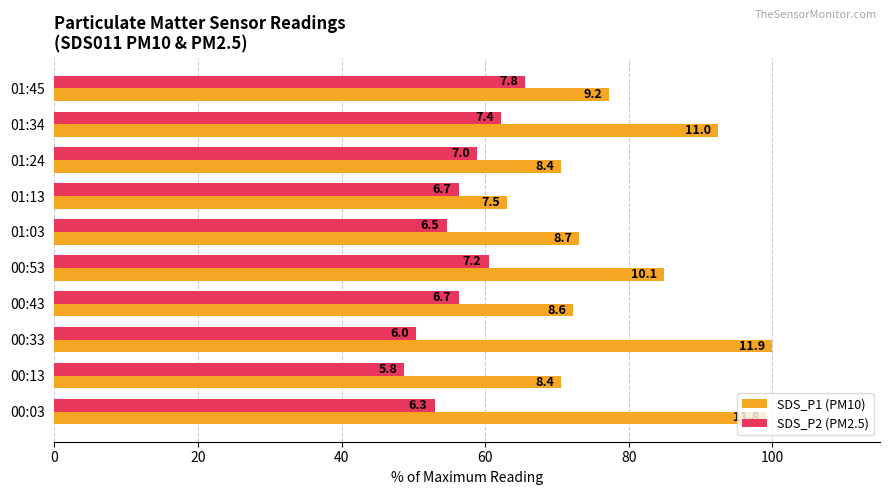

What are all the series names shown in the legend?

SDS_P1 (PM10), SDS_P2 (PM2.5)